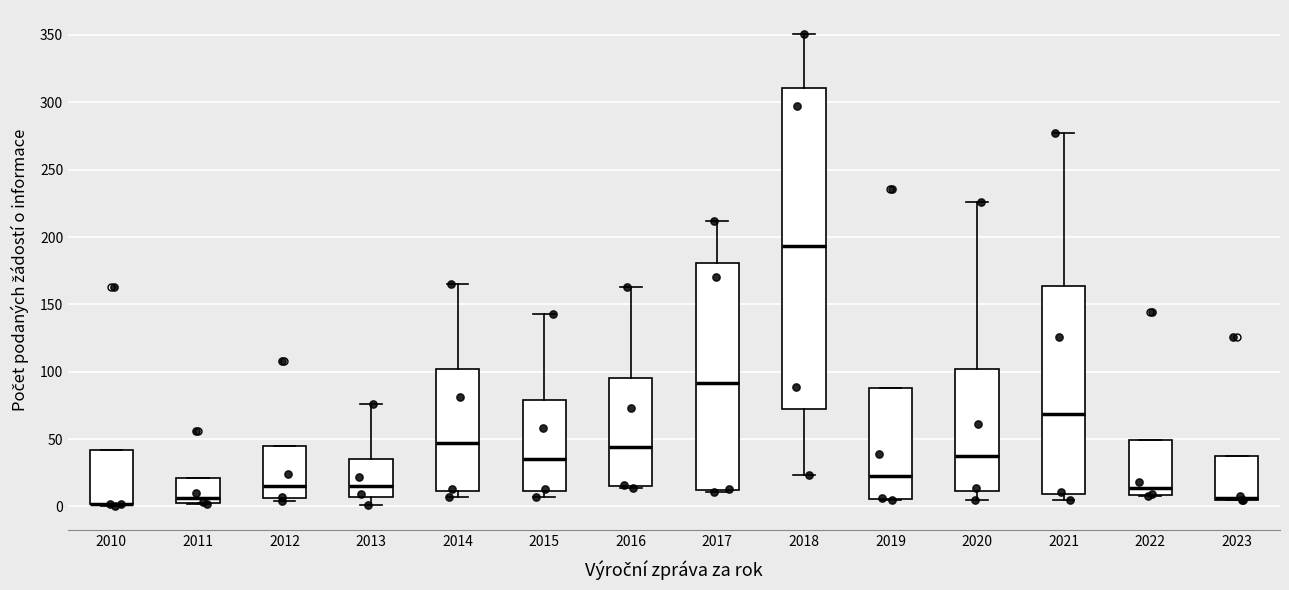

Which box is the tallest, from its lower edge to its upper edge?

2018